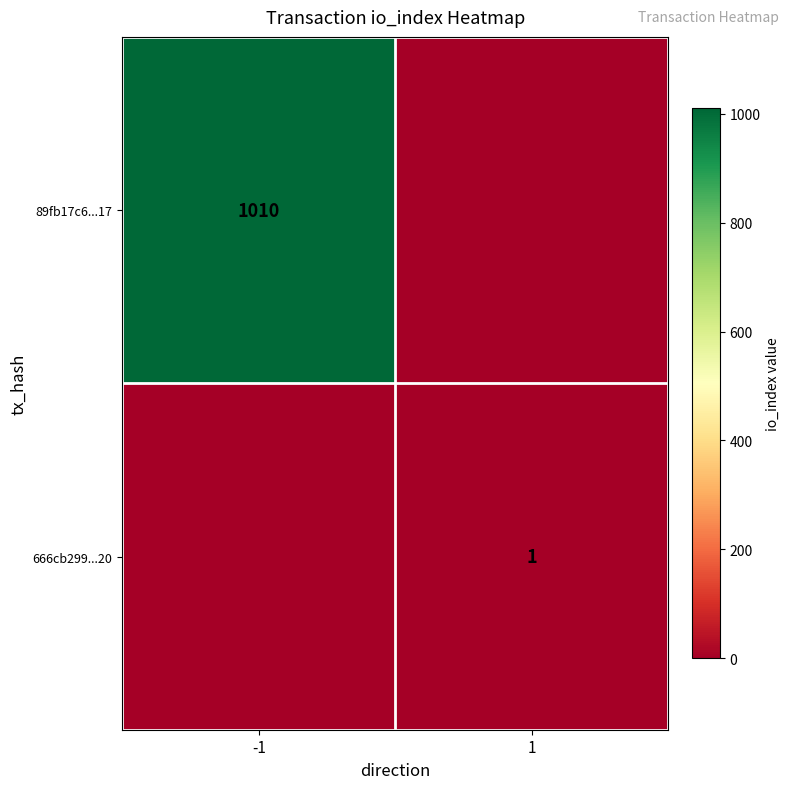

What is the spread (max minus min) of values at 1?

1